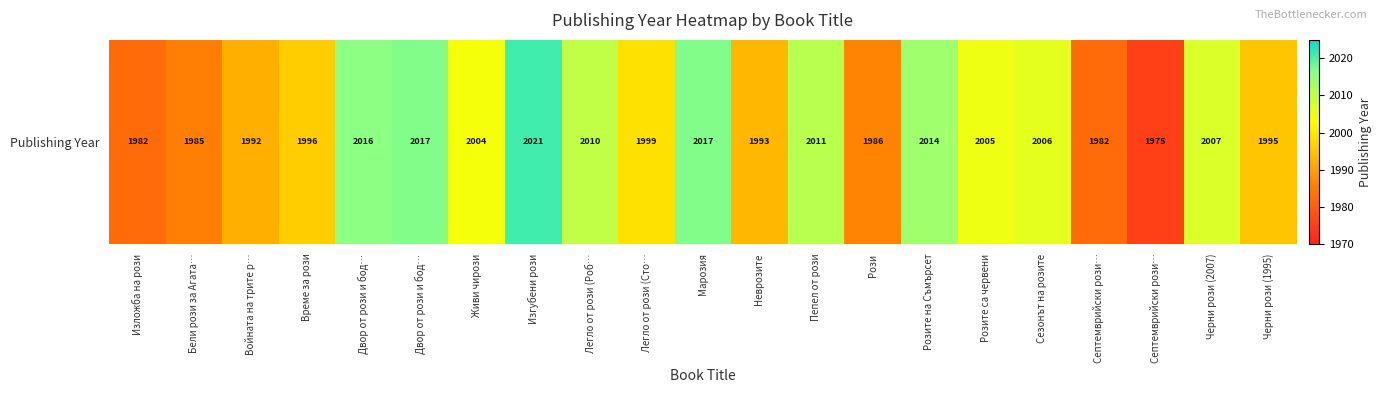

Approximately how many times larger is the value at Легло от рози (Роб… compared to Двор от рози и бод…?

1.0